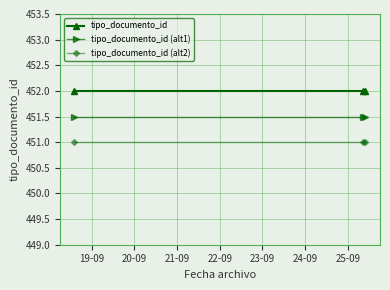

How many lines are shown in the chart?

3